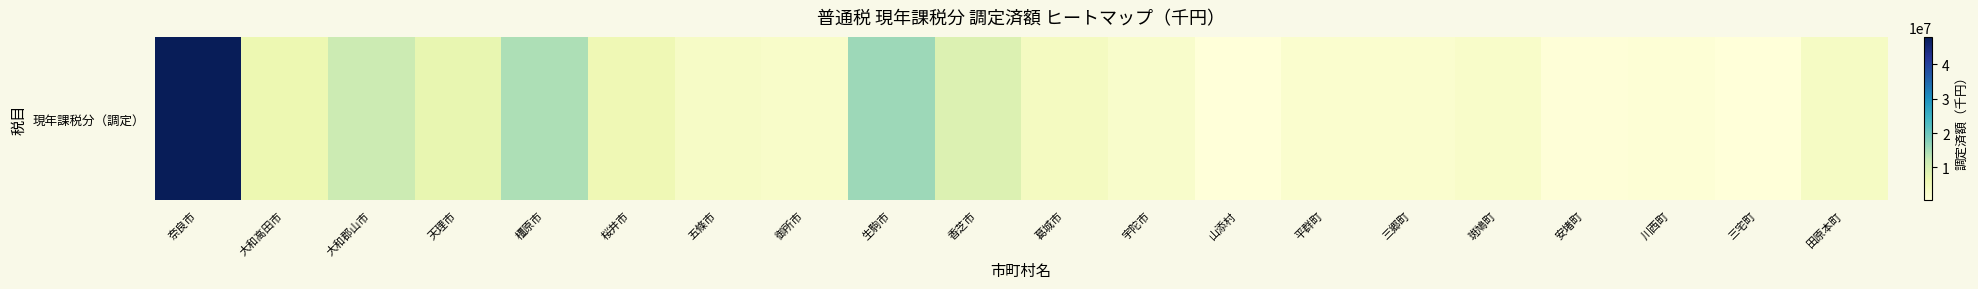

Rank the categories by value from highest to lowest.

奈良市, 生駒市, 橿原市, 大和郡山市, 香芝市, 天理市, 大和高田市, 桜井市, 葛城市, 田原本町, 五條市, 斑鳩町, 御所市, 宇陀市, 三郷町, 平群町, 川西町, 安堵町, 三宅町, 山添村